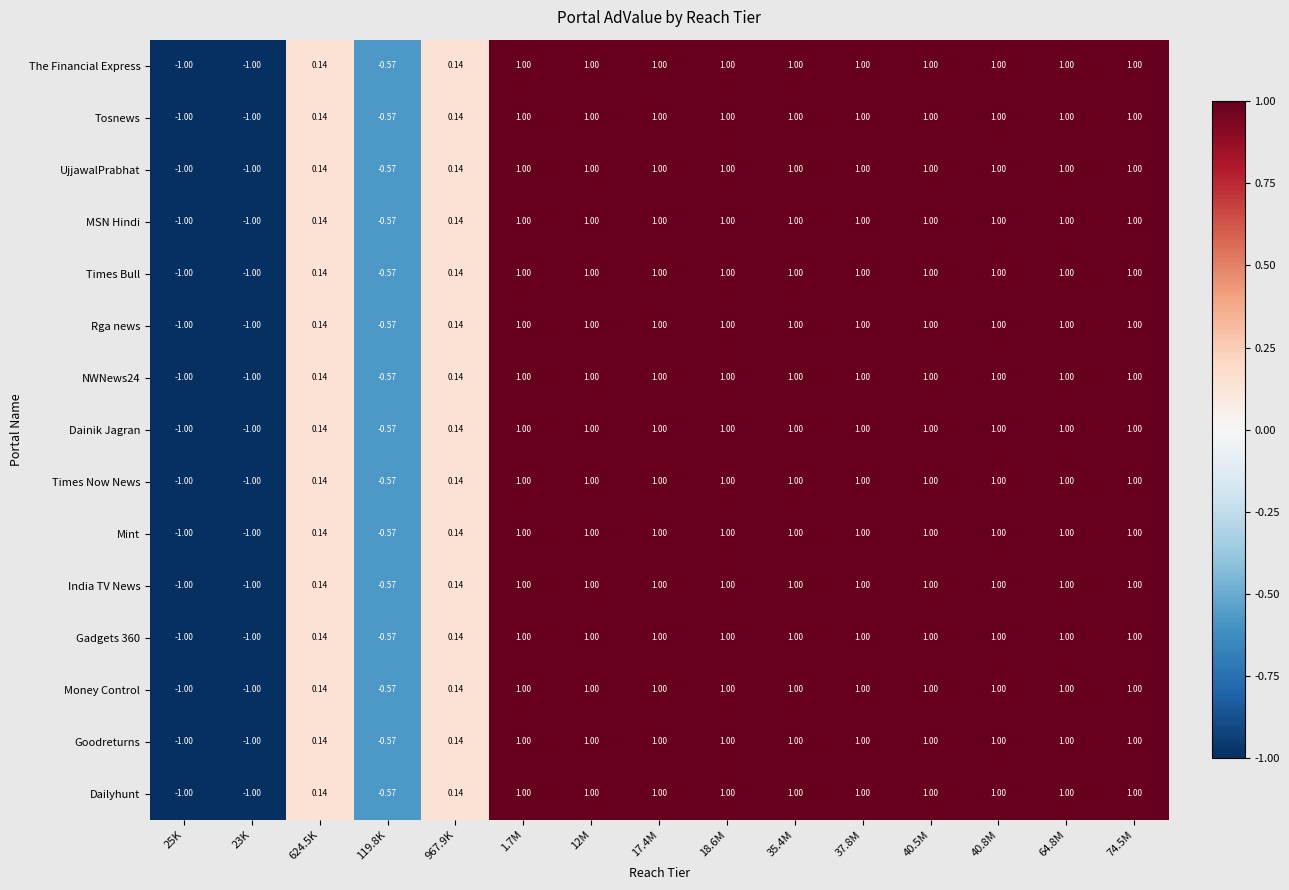

Is the value of Gadgets 360 at 25K greater than the value of NWNews24 at 12M?

No